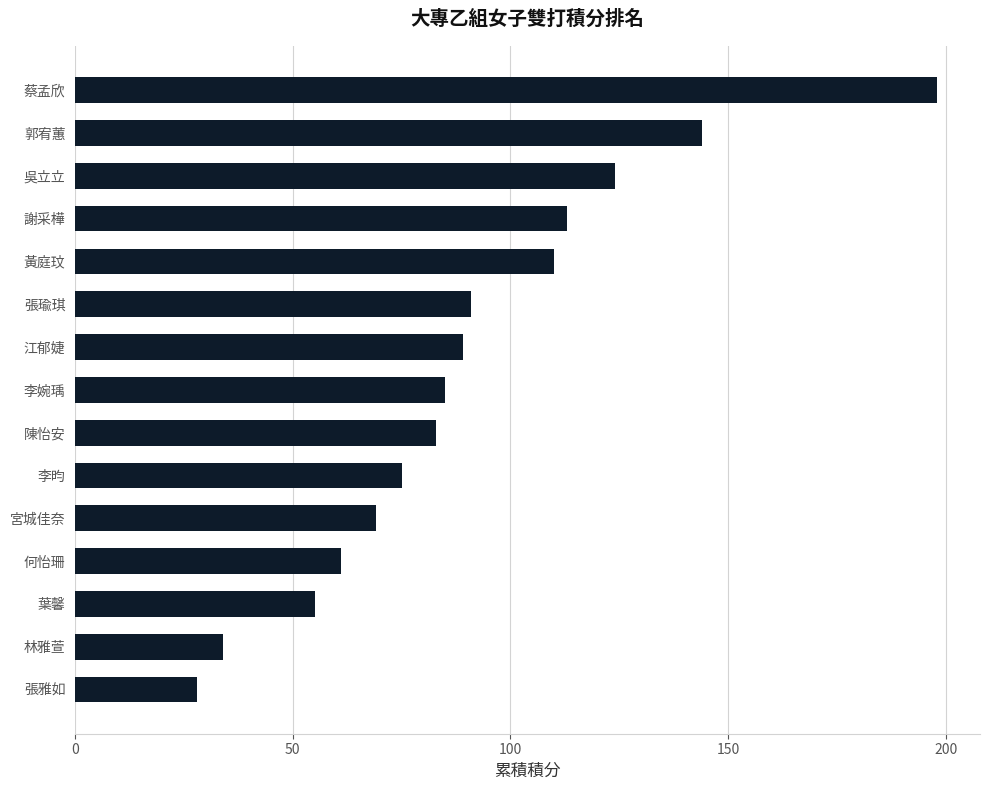

What is the sum of all values?

1359